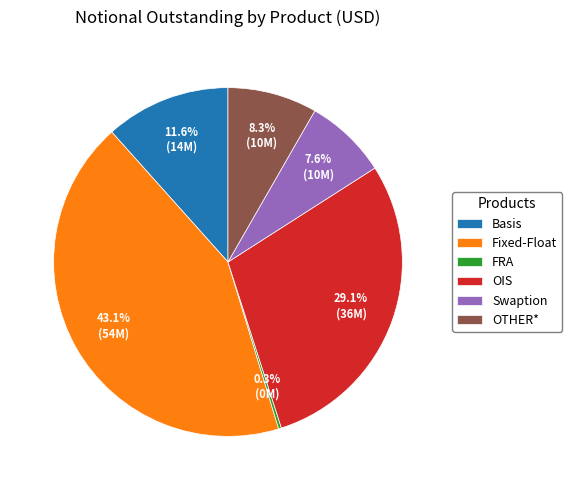

Is there a majority slice in this chart?

No